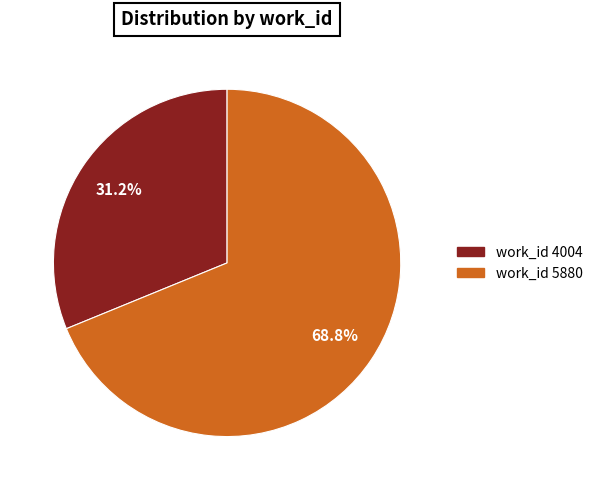

Is there a majority slice in this chart?

Yes